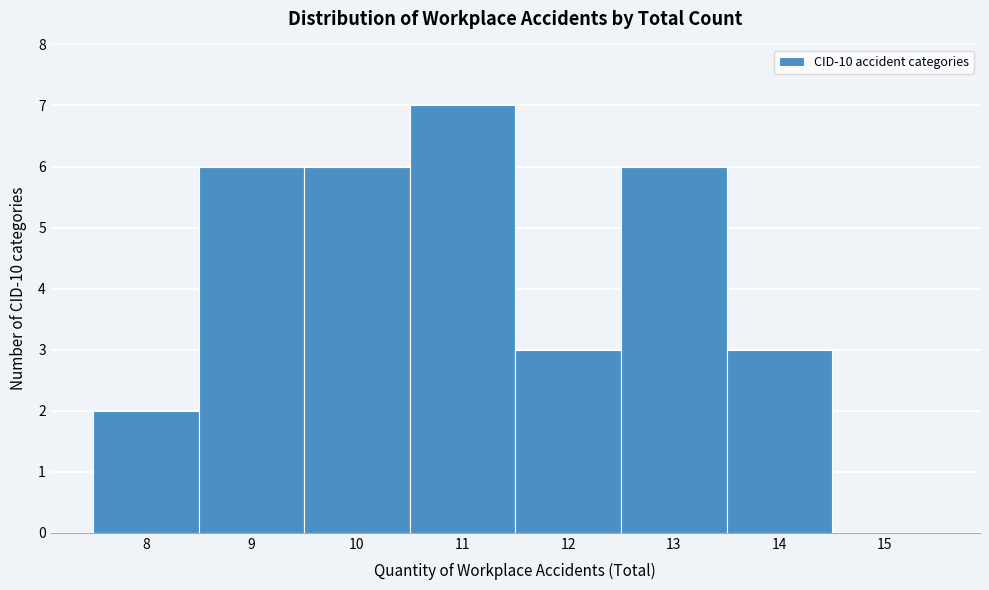

Reading left to right, transcribe this chart: for each bar, give the range it covers on the x-axis and its height. The values are not printed on the chart, so give them approximately, as read against the axis.

7.5 to 8.5: 2
8.5 to 9.5: 6
9.5 to 10.5: 6
10.5 to 11.5: 7
11.5 to 12.5: 3
12.5 to 13.5: 6
13.5 to 14.5: 3
14.5 to 15.5: 0